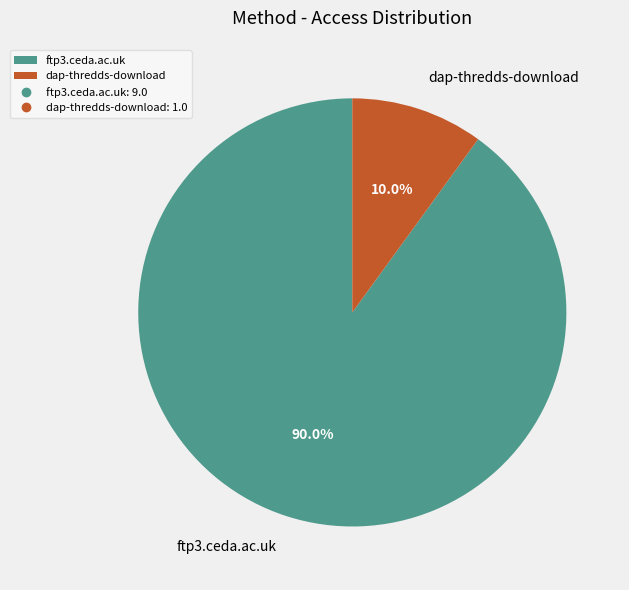

What is the total percentage of dap-thredds-download and ftp3.ceda.ac.uk?

100.0%